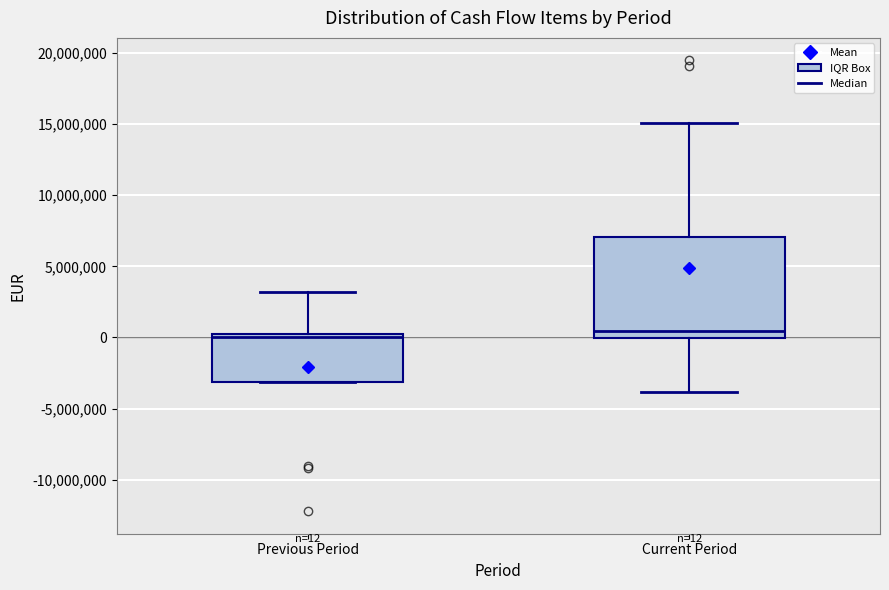

Comparing the boxes themselves (not the whiskers), which one is the tallest?

Current Period